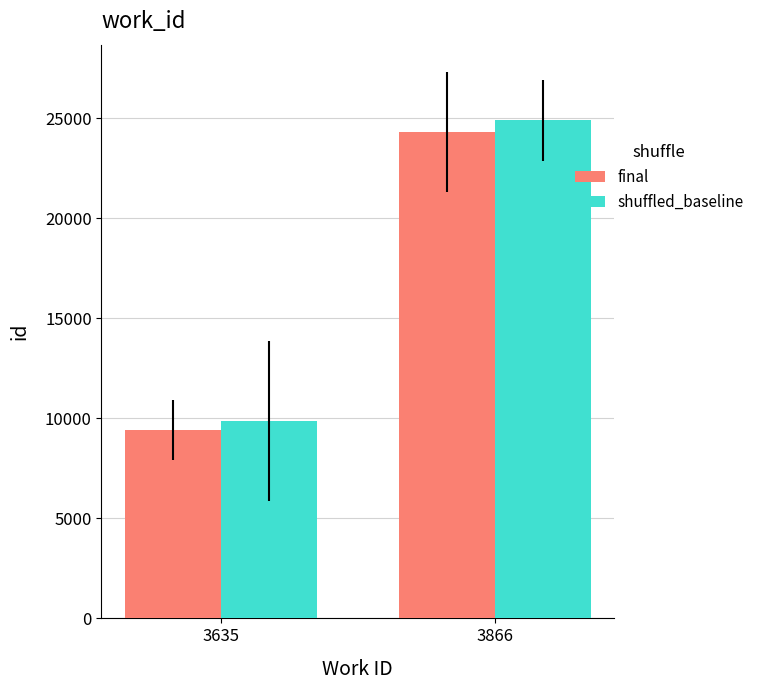

At how many categories does at least one series exceed 21377?

1